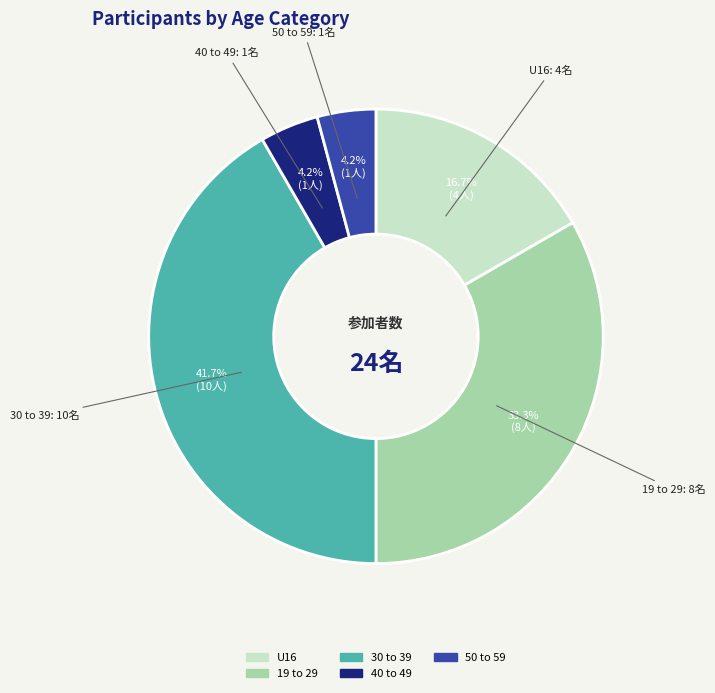

Which category has the biggest portion of the pie?

30 to 39